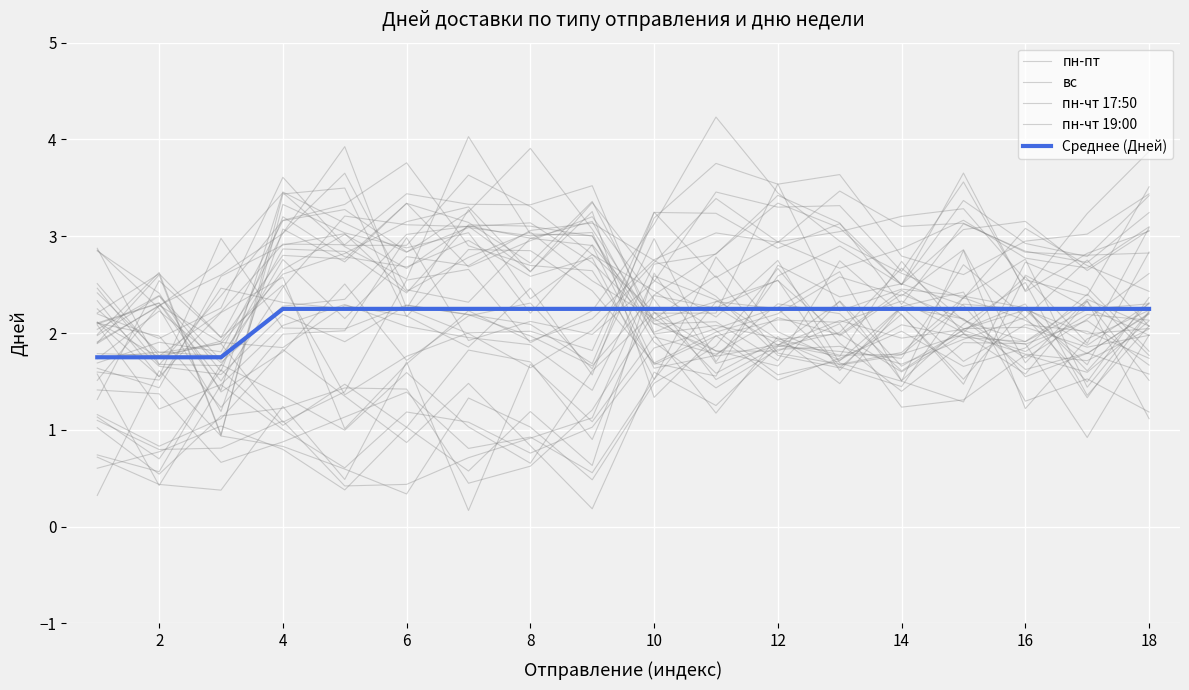

Reading left to right, list all the values displayed in this chart.

пн-пт: 2.2	1.9	2.3	3.6	2.9	2.9	3.6	3.3	2.8	2.2	1.8	1.8	2.1	1.2	1.3	1.8	1.6	2.1
вс: 1.6	1.4	2.6	2.9	3.0	2.4	2.8	3.0	2.5	2.2	1.8	1.9	1.8	2.7	2.0	1.6	2.3	1.5
пн-чт 17:50: 2.1	1.2	1.5	2.1	2.3	2.1	2.0	1.9	1.4	2.7	2.8	3.4	3.1	2.3	3.1	2.8	2.7	3.2
пн-чт 19:00: 1.4	1.4	0.7	0.9	1.1	1.4	0.8	0.9	0.6	1.5	2.3	2.5	2.0	2.4	2.1	1.7	2.1	2.6
Среднее (Дней): 1.8	1.8	1.8	2.2	2.2	2.2	2.2	2.2	2.2	2.2	2.2	2.2	2.2	2.2	2.2	2.2	2.2	2.2